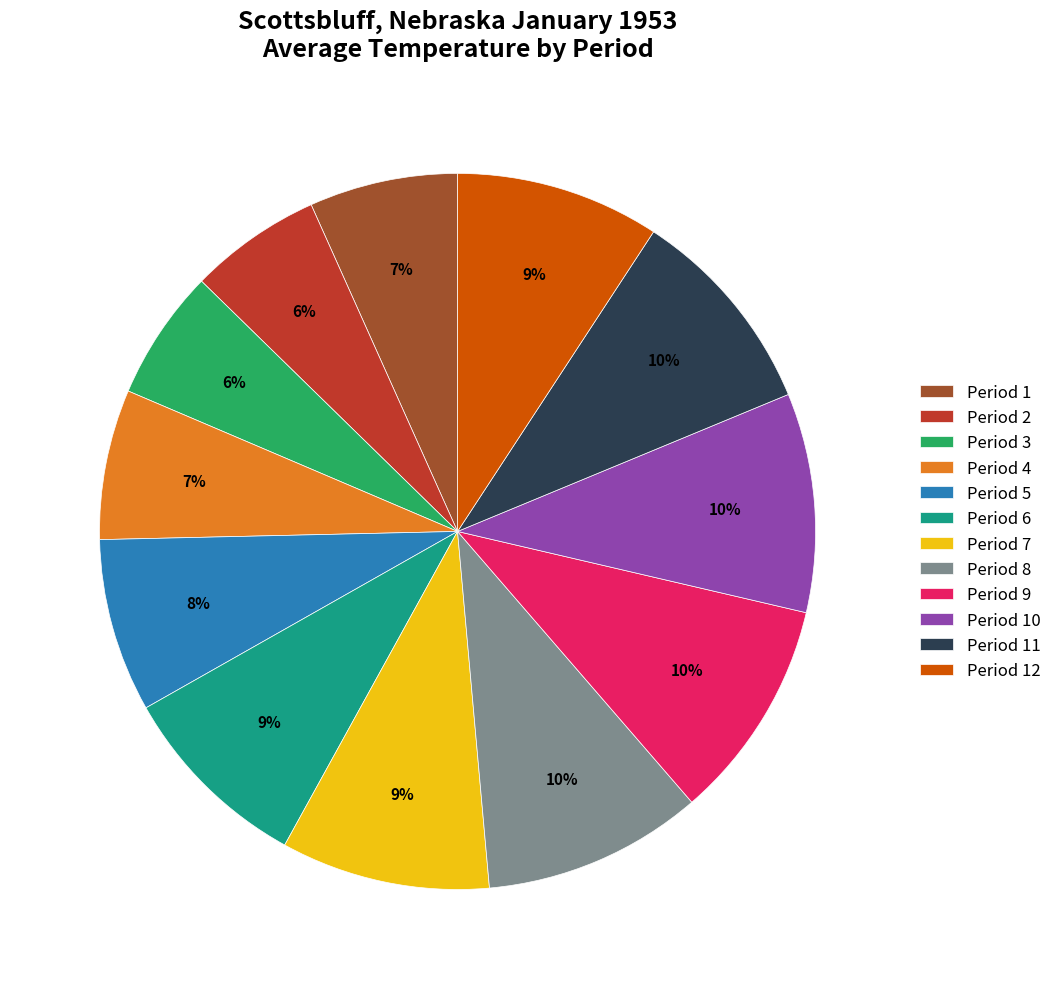

Is there any slice that represents more than half of the pie?

No